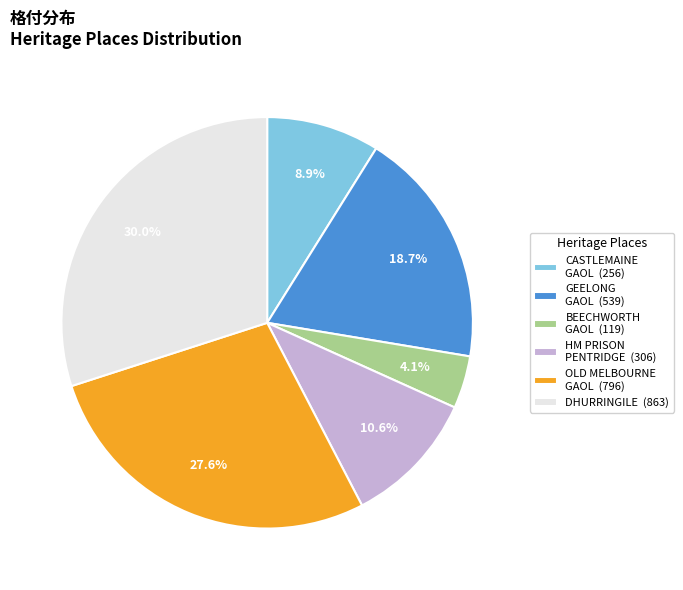

How many segments does this pie chart have?

6